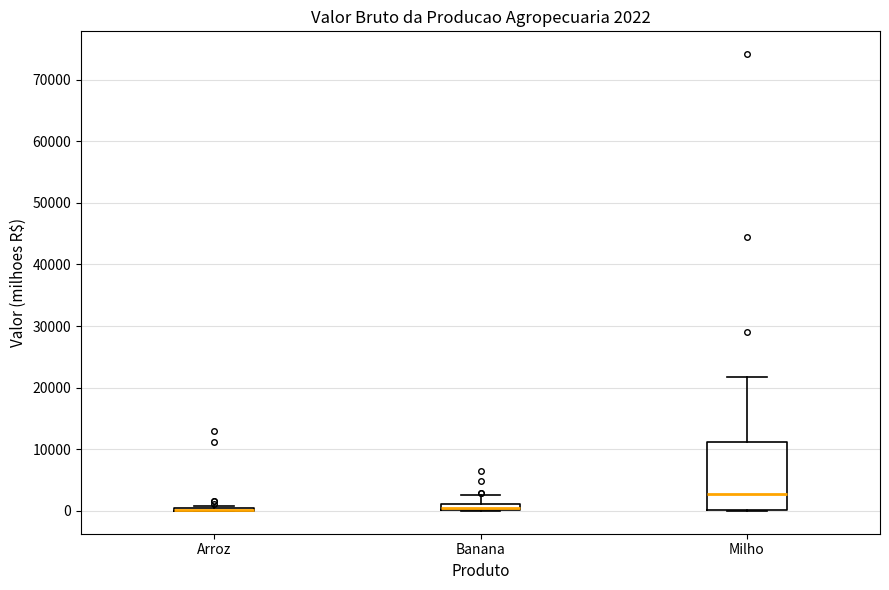

Comparing the boxes themselves (not the whiskers), which one is the tallest?

Milho